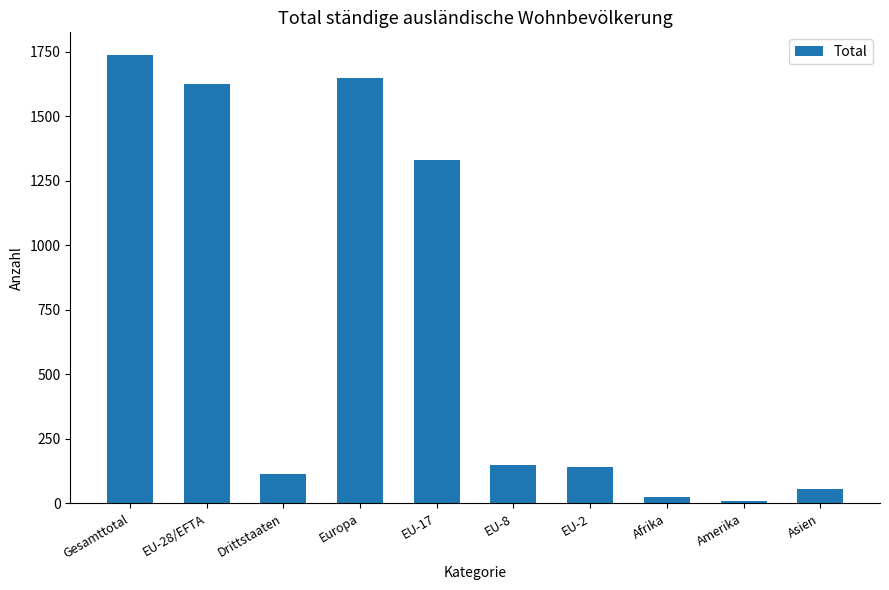

Is it true that the value at Drittstaaten is 192?

False